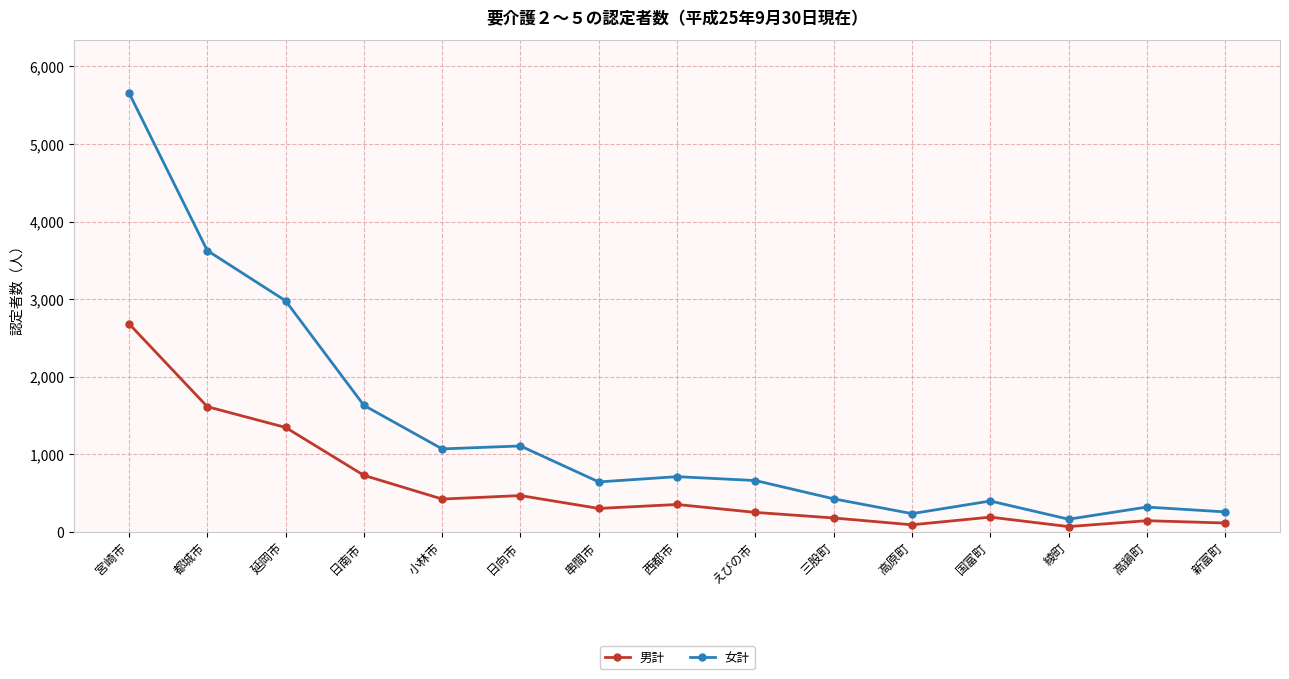

The 男計 series shows 736 at 小林市. True or false?

False